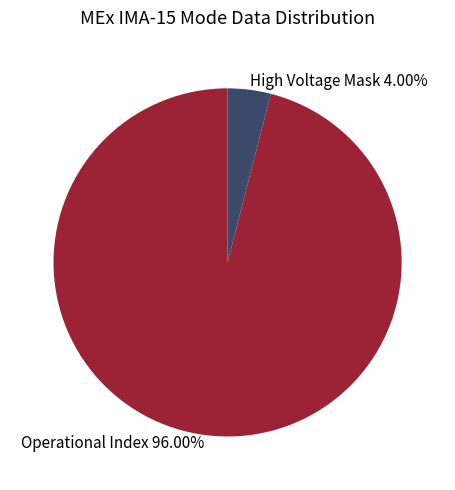

What is the largest slice in the pie chart?

Operational Index